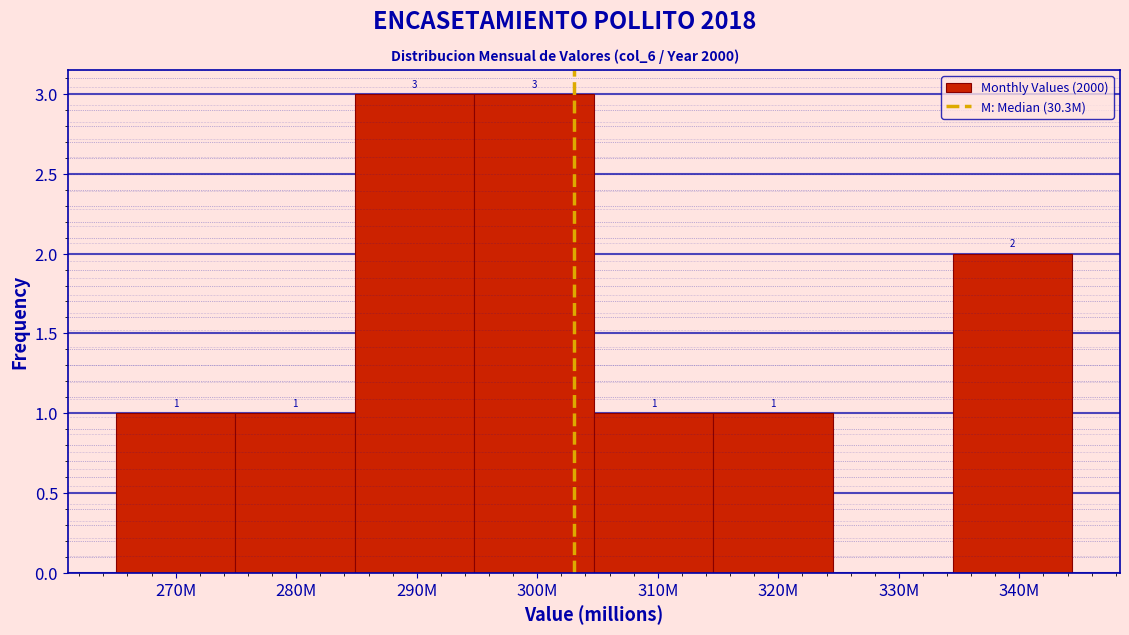

Reading left to right, list all the values displayed in this chart.

270M=1	280M=1	290M=3	300M=3	310M=1	320M=1	330M=0	340M=2